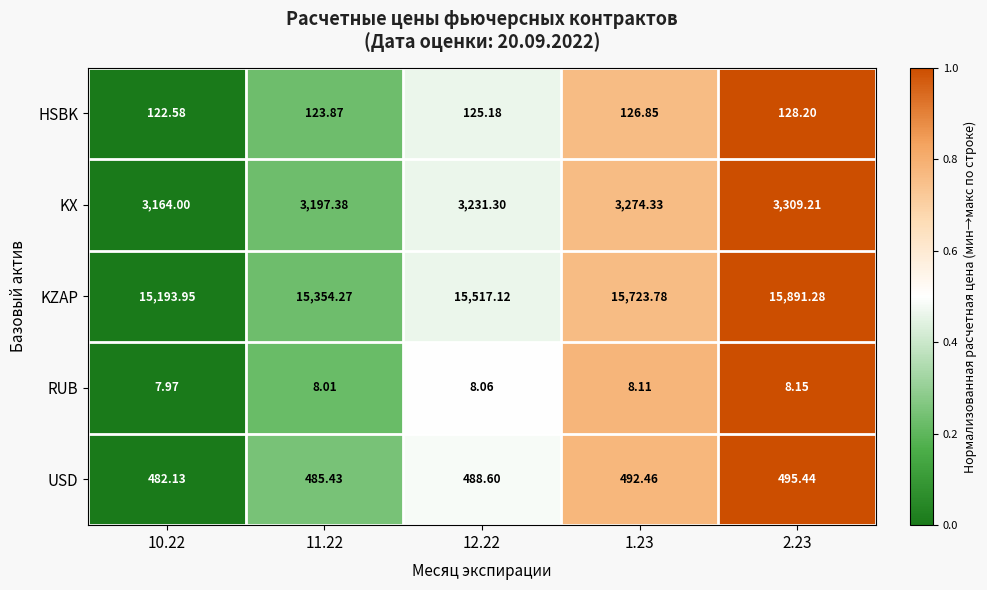

Between 10.22 and 1.23, which series saw the biggest shift?

KZAP